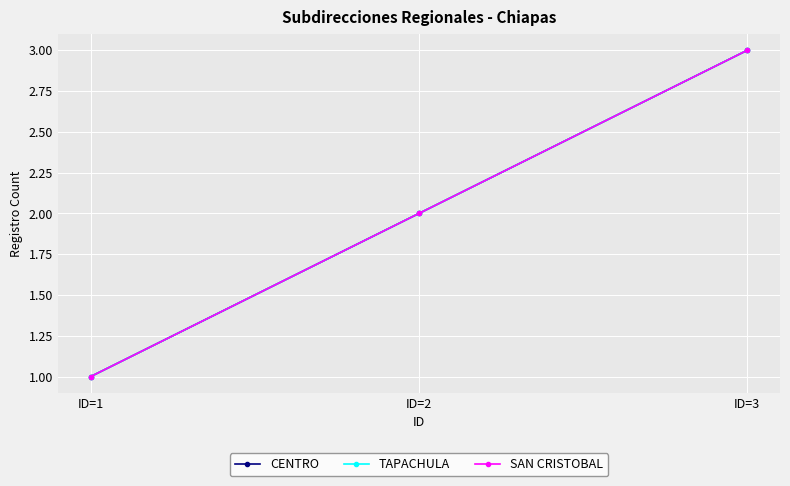

Is it true that SAN CRISTOBAL equals 3 at ID=3?

True